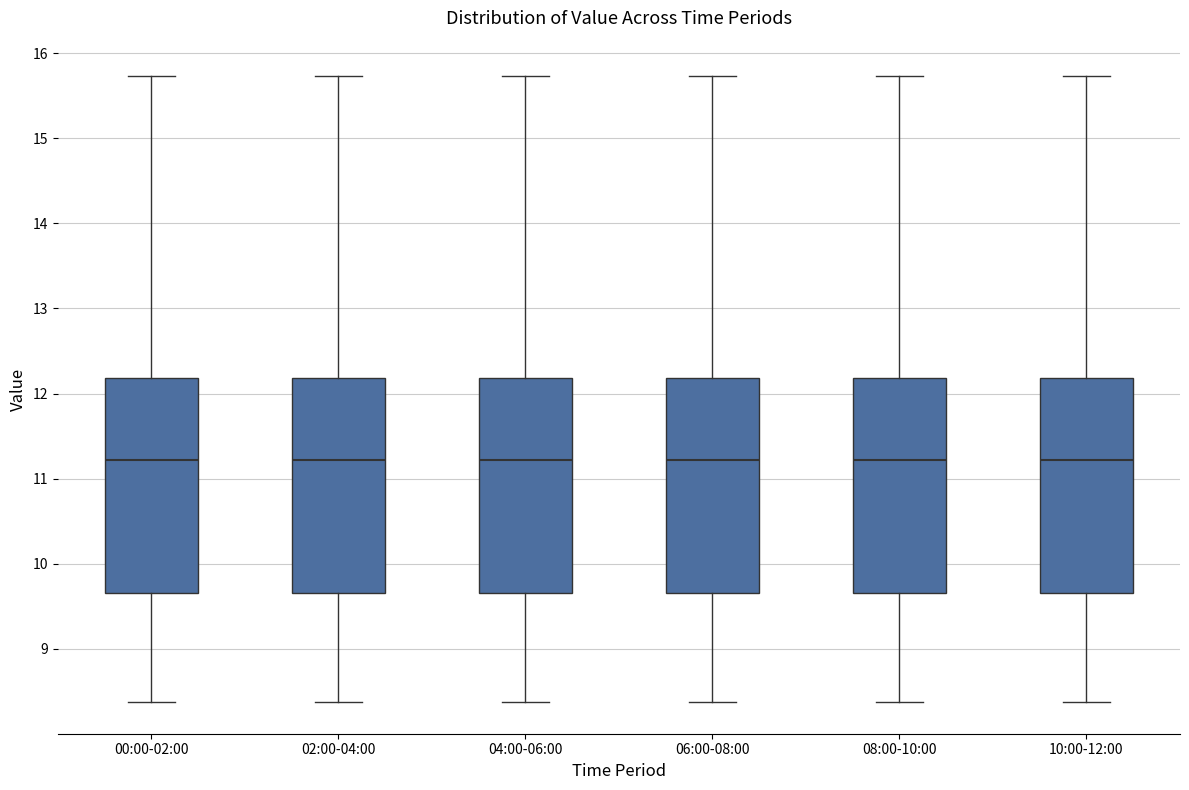

Reading left to right, transcribe this box plot: for each box, give where its median line is, the range the box spans, and where its two whiskers end, as read against the y-axis. The values are not printed on the chart, so give them approximately, as read against the axis.

00:00-02:00: median 11.2, box 9.7 to 12.2, whiskers 8.4 to 15.7
02:00-04:00: median 11.2, box 9.7 to 12.2, whiskers 8.4 to 15.7
04:00-06:00: median 11.2, box 9.7 to 12.2, whiskers 8.4 to 15.7
06:00-08:00: median 11.2, box 9.7 to 12.2, whiskers 8.4 to 15.7
08:00-10:00: median 11.2, box 9.7 to 12.2, whiskers 8.4 to 15.7
10:00-12:00: median 11.2, box 9.7 to 12.2, whiskers 8.4 to 15.7